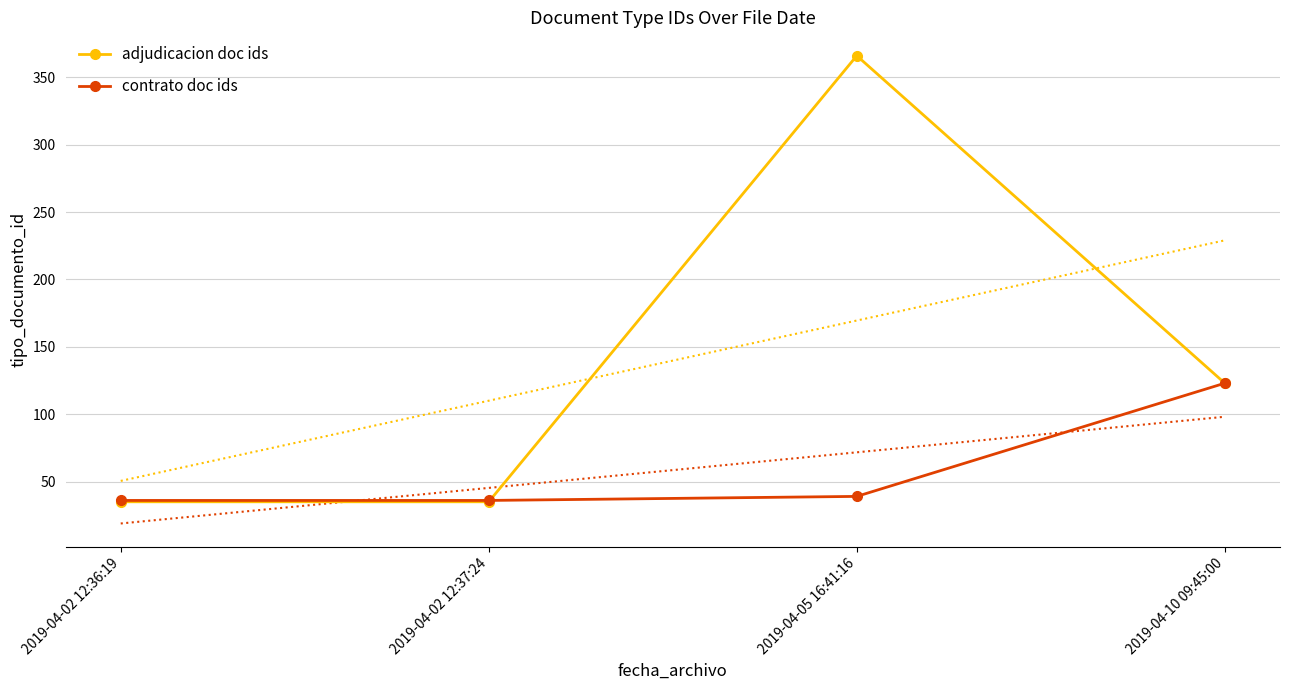

What is the difference between the maximum and minimum values in the adjudicacion doc ids series?

331